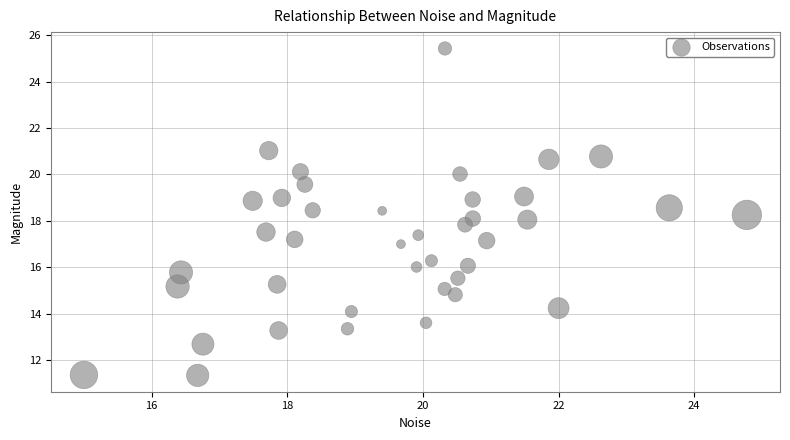

What is the range of X values (max minus min)?

9.8